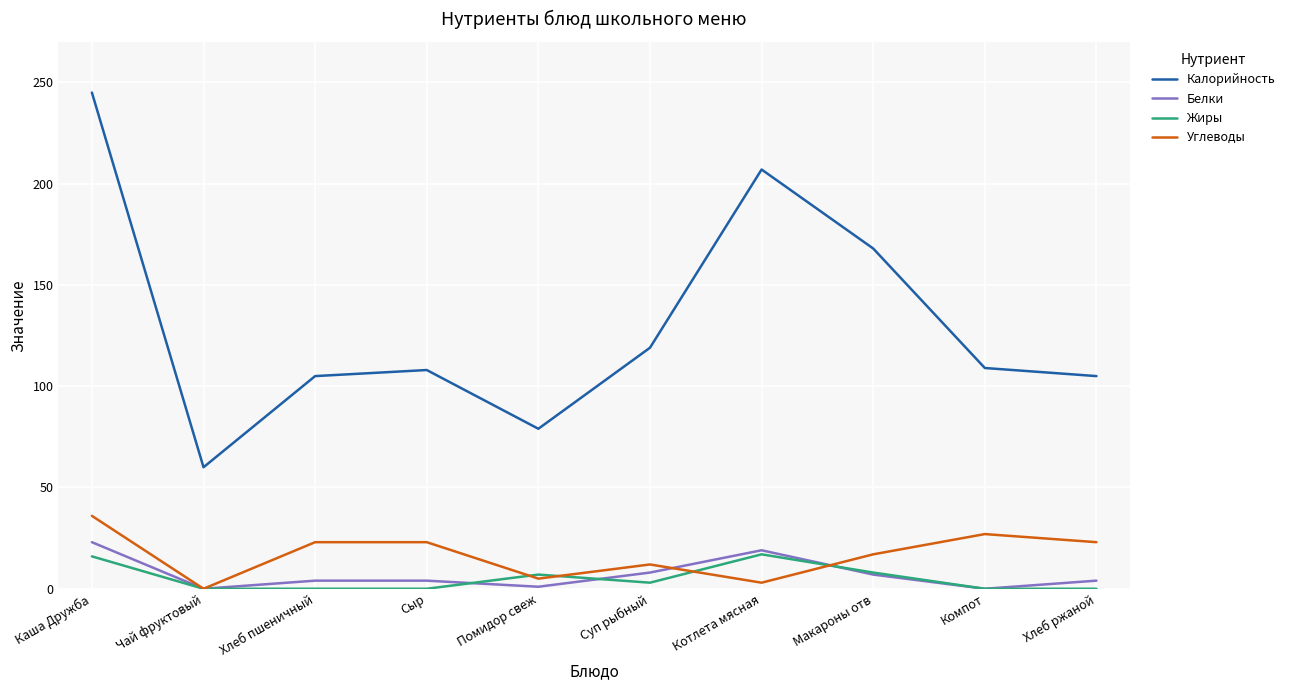

Is it true that Белки equals 4 at Хлеб ржаной?

True